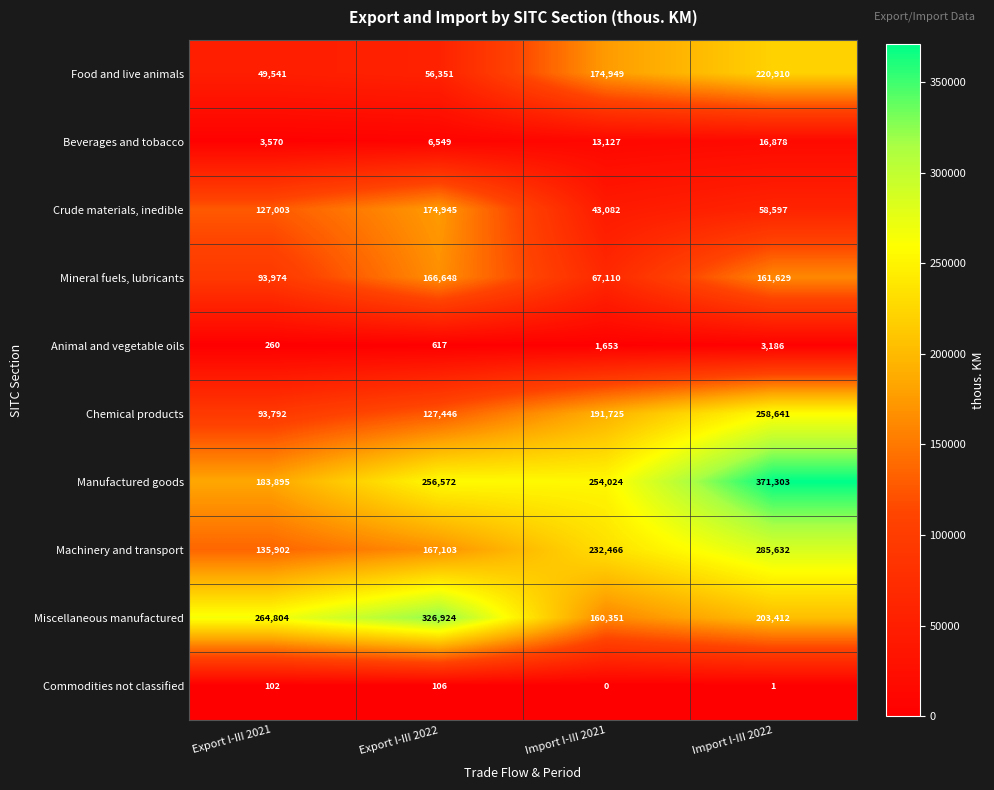

List the labels in order of Miscellaneous manufactured value, largest first.

Export I-III 2022, Export I-III 2021, Import I-III 2022, Import I-III 2021